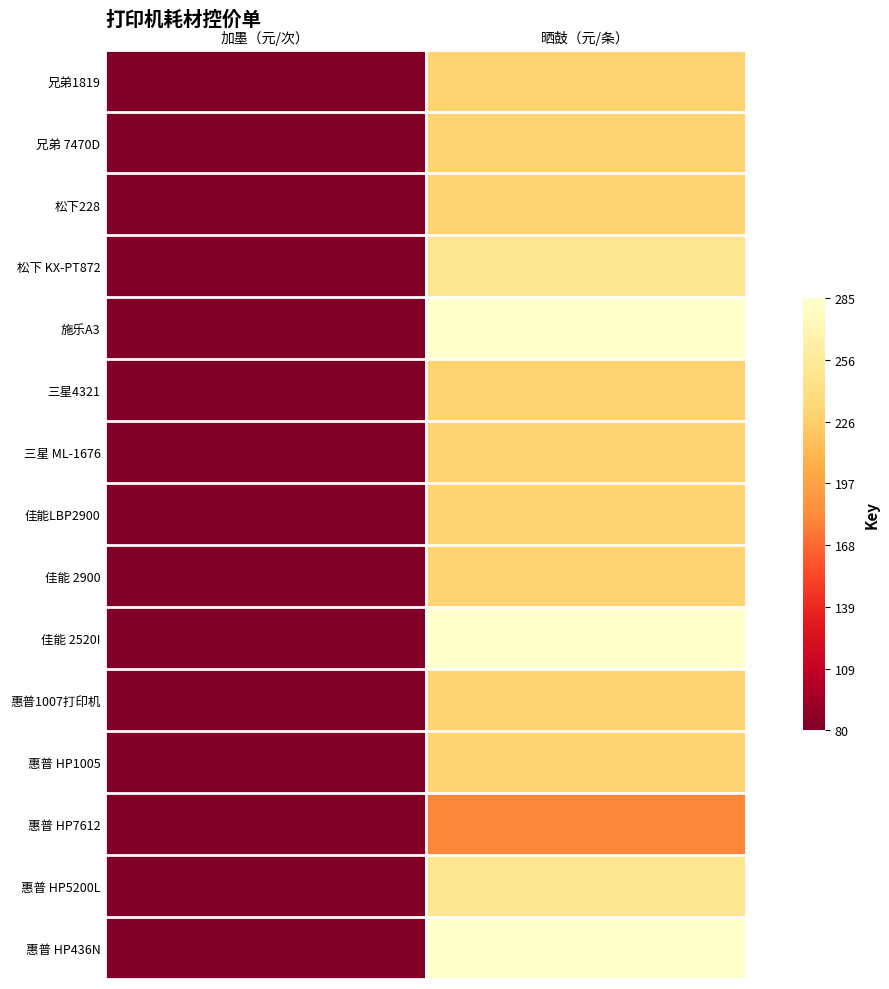

Between 加墨（元/次） and 晒鼓（元/条）, which is larger?

晒鼓（元/条）